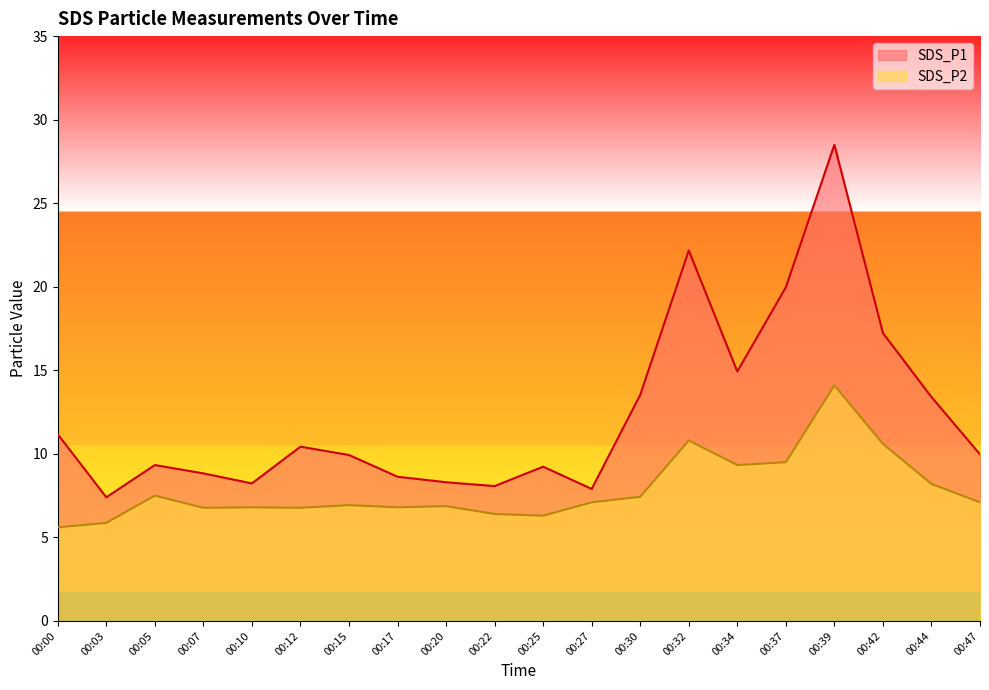

How many data points does each series have?

20